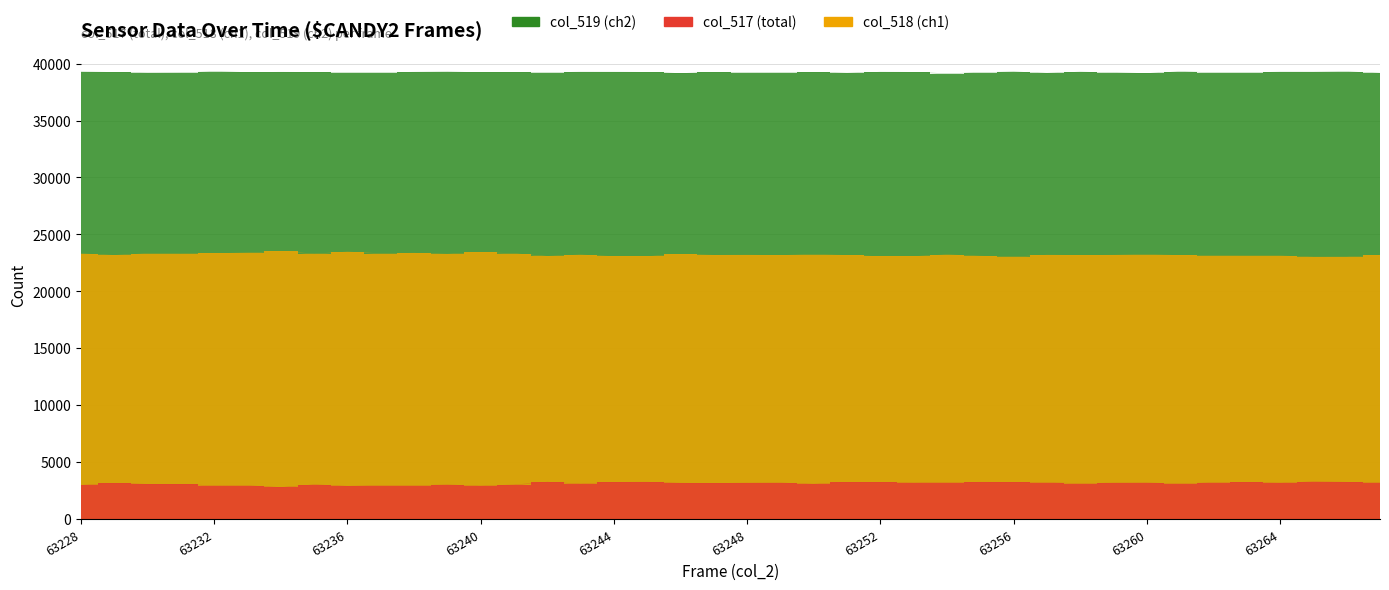

Between 63239 and 63266, which is larger?

63239